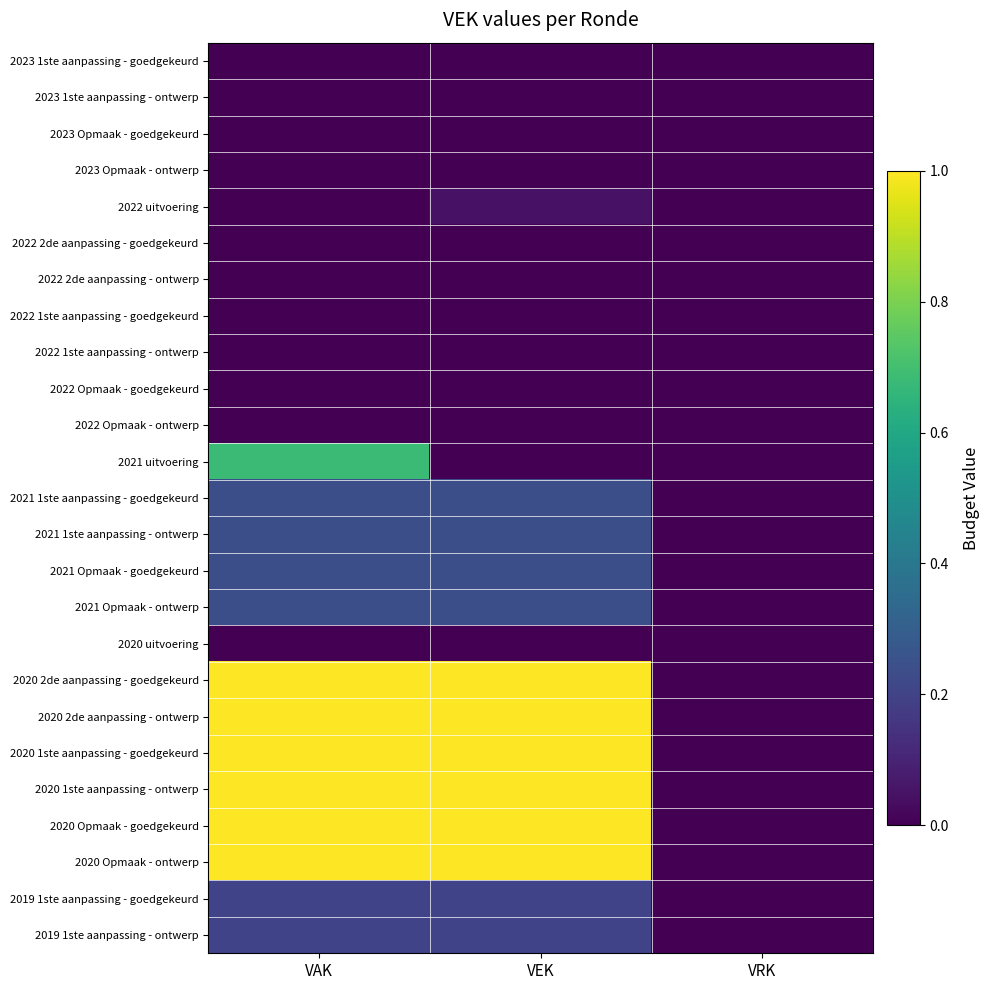

Reading left to right, list all the values displayed in this chart.

2023 1ste aanpassing - goedgekeurd: VAK=0.0	VEK=0.0	VRK=0.0
2023 1ste aanpassing - ontwerp: VAK=0.0	VEK=0.0	VRK=0.0
2023 Opmaak - goedgekeurd: VAK=0.0	VEK=0.0	VRK=0.0
2023 Opmaak - ontwerp: VAK=0.0	VEK=0.0	VRK=0.0
2022 uitvoering: VAK=0.0	VEK=0.0	VRK=0.0
2022 2de aanpassing - goedgekeurd: VAK=0.0	VEK=0.0	VRK=0.0
2022 2de aanpassing - ontwerp: VAK=0.0	VEK=0.0	VRK=0.0
2022 1ste aanpassing - goedgekeurd: VAK=0.0	VEK=0.0	VRK=0.0
2022 1ste aanpassing - ontwerp: VAK=0.0	VEK=0.0	VRK=0.0
2022 Opmaak - goedgekeurd: VAK=0.0	VEK=0.0	VRK=0.0
2022 Opmaak - ontwerp: VAK=0.0	VEK=0.0	VRK=0.0
2021 uitvoering: VAK=0.7	VEK=0.0	VRK=0.0
2021 1ste aanpassing - goedgekeurd: VAK=0.2	VEK=0.2	VRK=0.0
2021 1ste aanpassing - ontwerp: VAK=0.2	VEK=0.2	VRK=0.0
2021 Opmaak - goedgekeurd: VAK=0.2	VEK=0.2	VRK=0.0
2021 Opmaak - ontwerp: VAK=0.2	VEK=0.2	VRK=0.0
2020 uitvoering: VAK=0.0	VEK=0.0	VRK=0.0
2020 2de aanpassing - goedgekeurd: VAK=1.0	VEK=1.0	VRK=0.0
2020 2de aanpassing - ontwerp: VAK=1.0	VEK=1.0	VRK=0.0
2020 1ste aanpassing - goedgekeurd: VAK=1.0	VEK=1.0	VRK=0.0
2020 1ste aanpassing - ontwerp: VAK=1.0	VEK=1.0	VRK=0.0
2020 Opmaak - goedgekeurd: VAK=1.0	VEK=1.0	VRK=0.0
2020 Opmaak - ontwerp: VAK=1.0	VEK=1.0	VRK=0.0
2019 1ste aanpassing - goedgekeurd: VAK=0.2	VEK=0.2	VRK=0.0
2019 1ste aanpassing - ontwerp: VAK=0.2	VEK=0.2	VRK=0.0